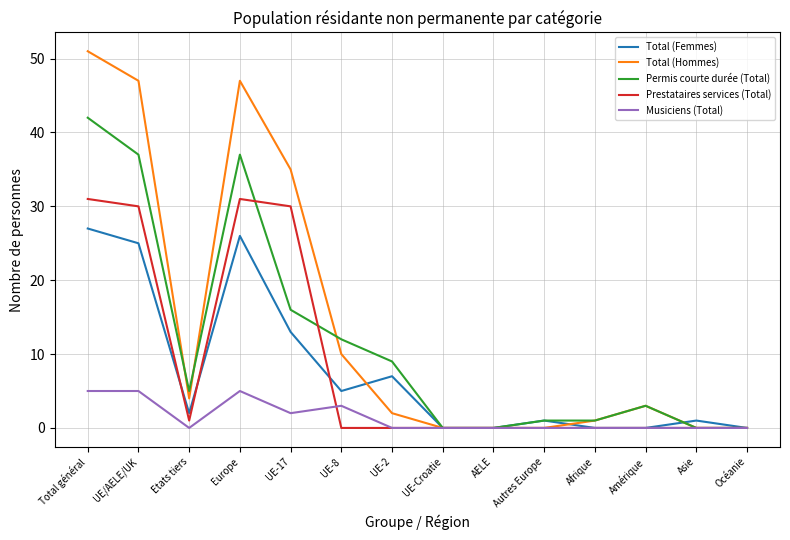

At which category is the sum across all series the highest?

Total général